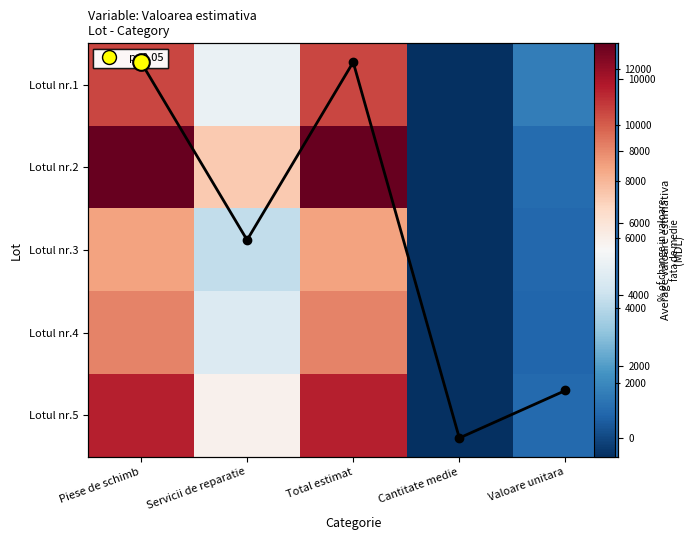

Where does the Lotul nr.1 series first go above 5200?

Piese de schimb